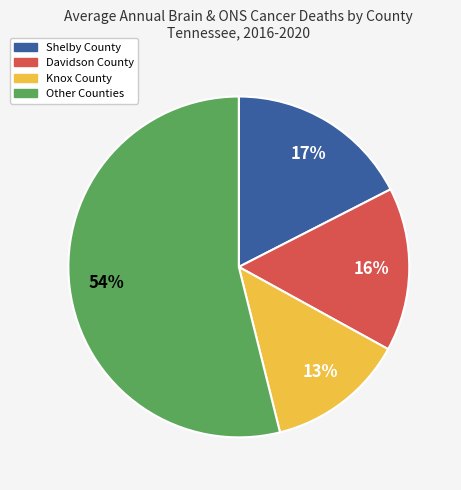

To the nearest percent, what is the average slice percentage?

25%